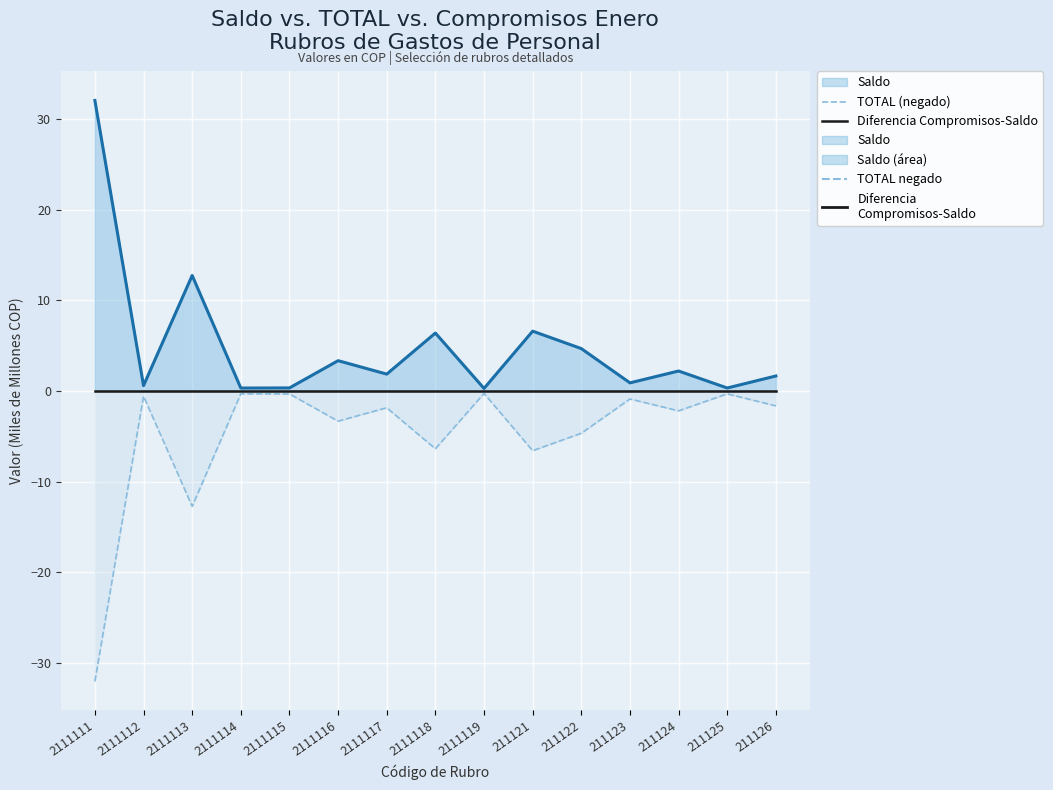

The value of TOTAL (negado) at 211123 is -0.5. True or false?

False